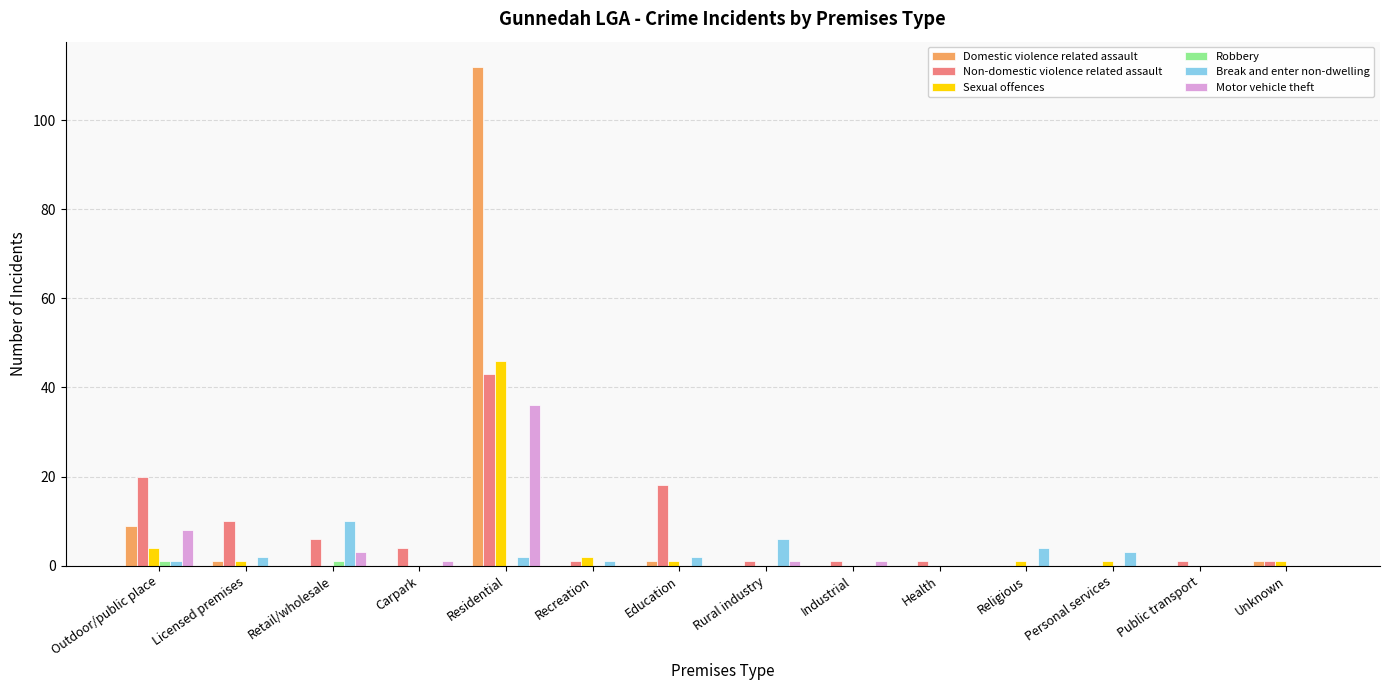

Is it true that Domestic violence related assault equals -68 at Recreation?

False